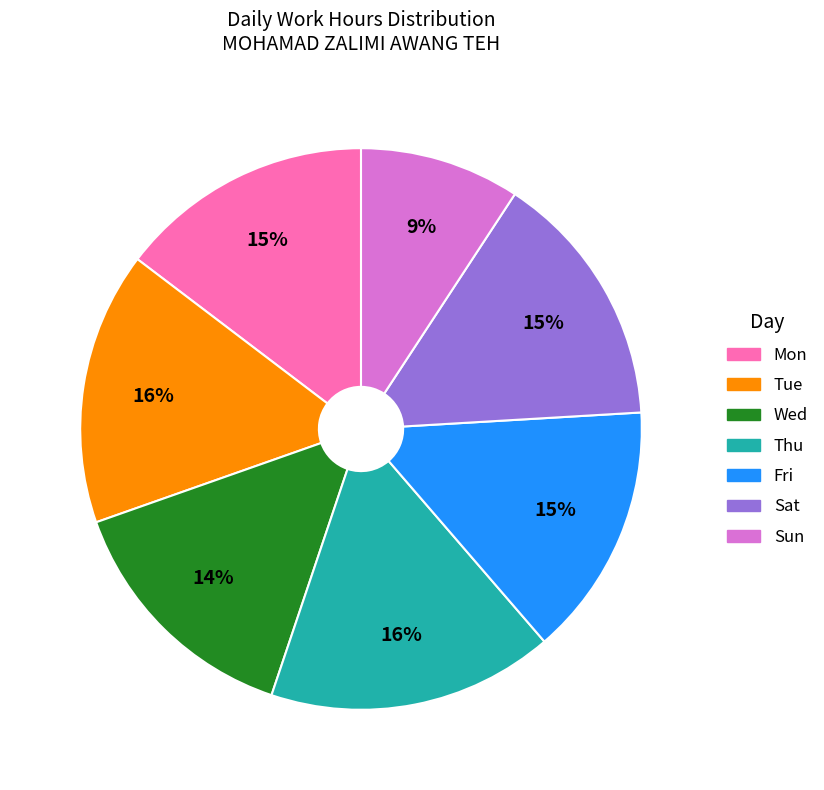

Is there any slice that represents more than half of the pie?

No